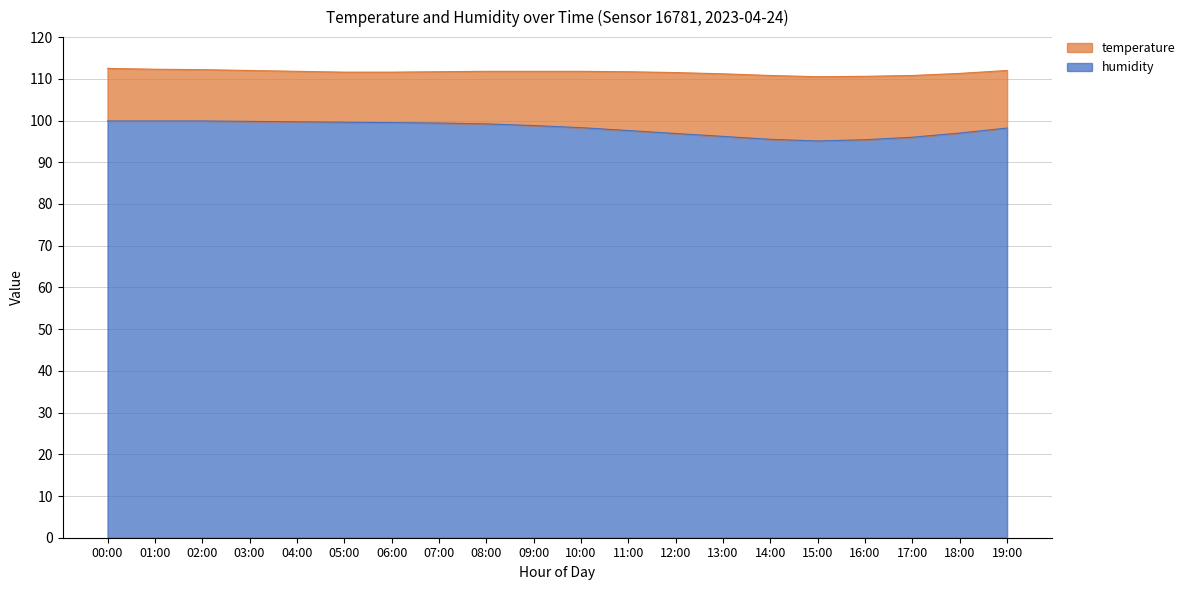

What is the difference between the maximum and minimum values?

4.8